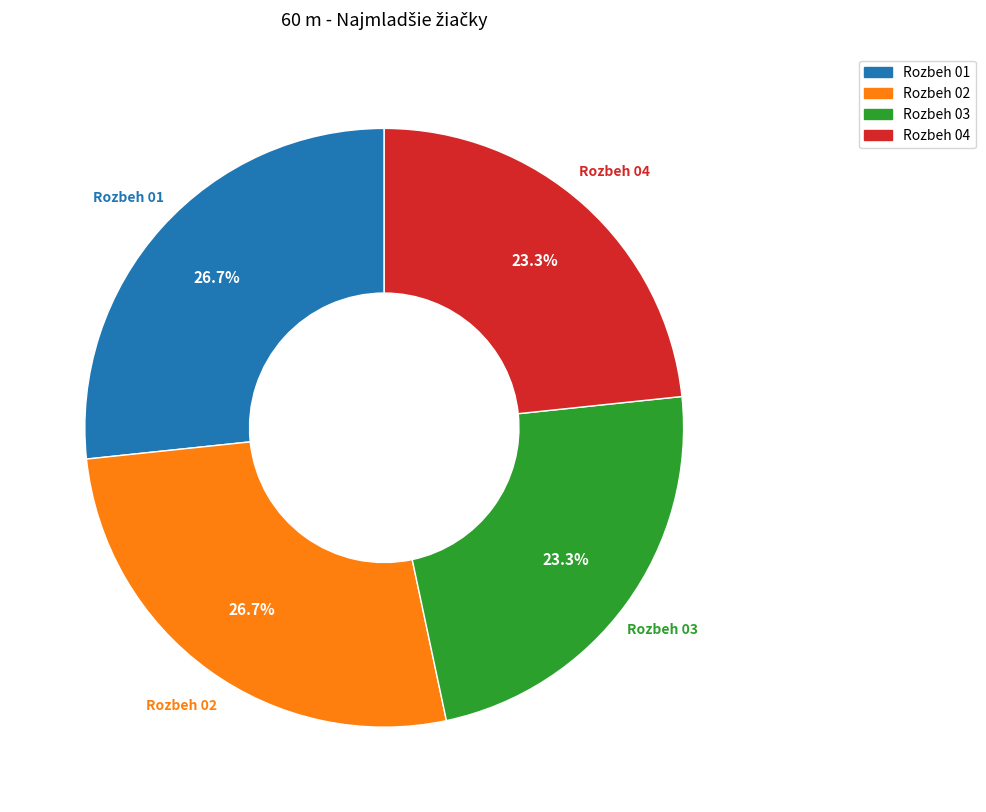

Is Rozbeh 02 the majority of the pie?

No